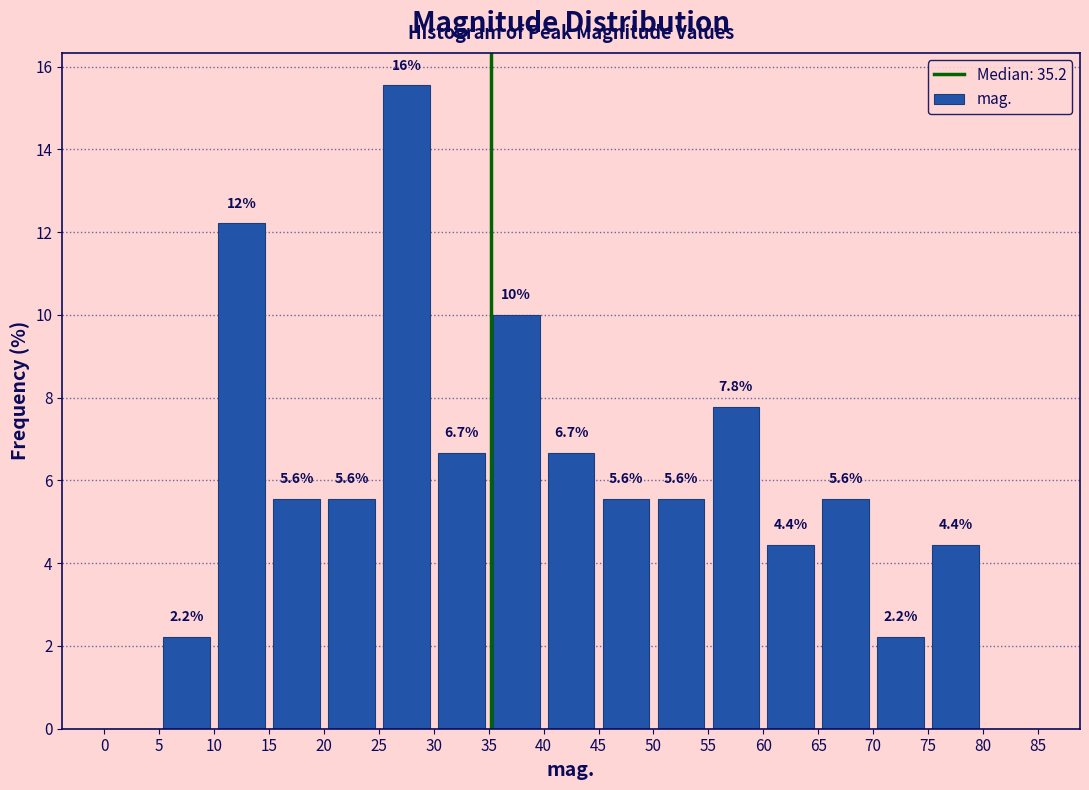

Which range on the x-axis has the tallest bar?

25 to 30